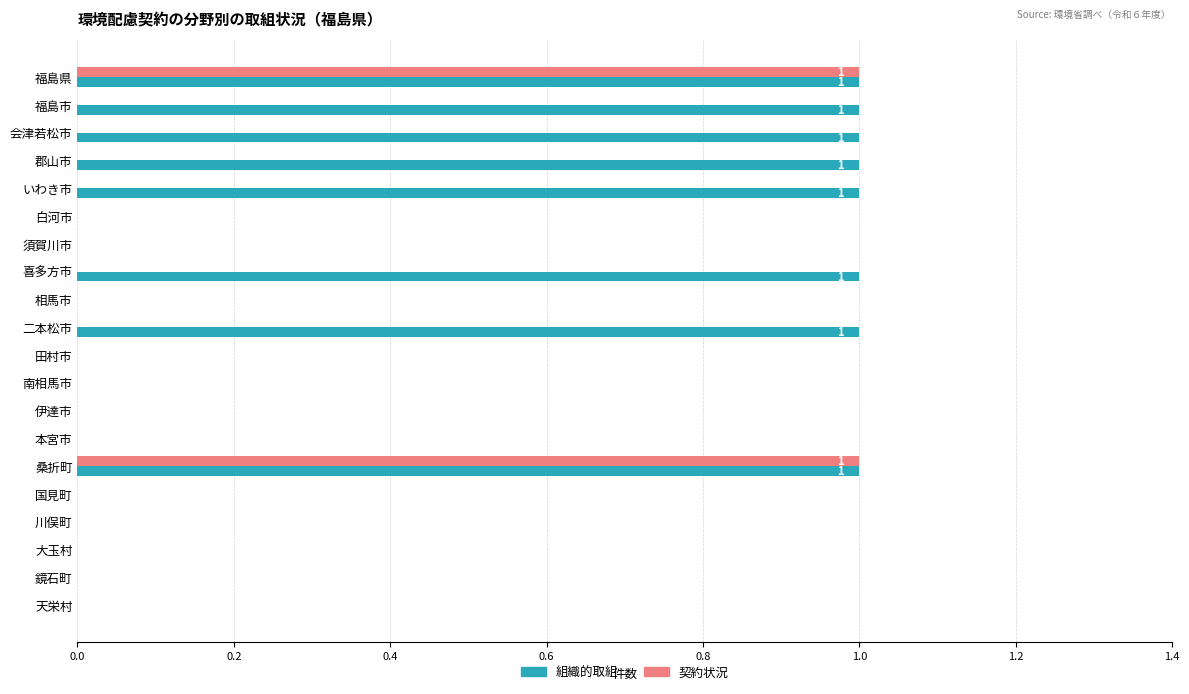

Count the 契約状況 values in the range 0 to 1.

20